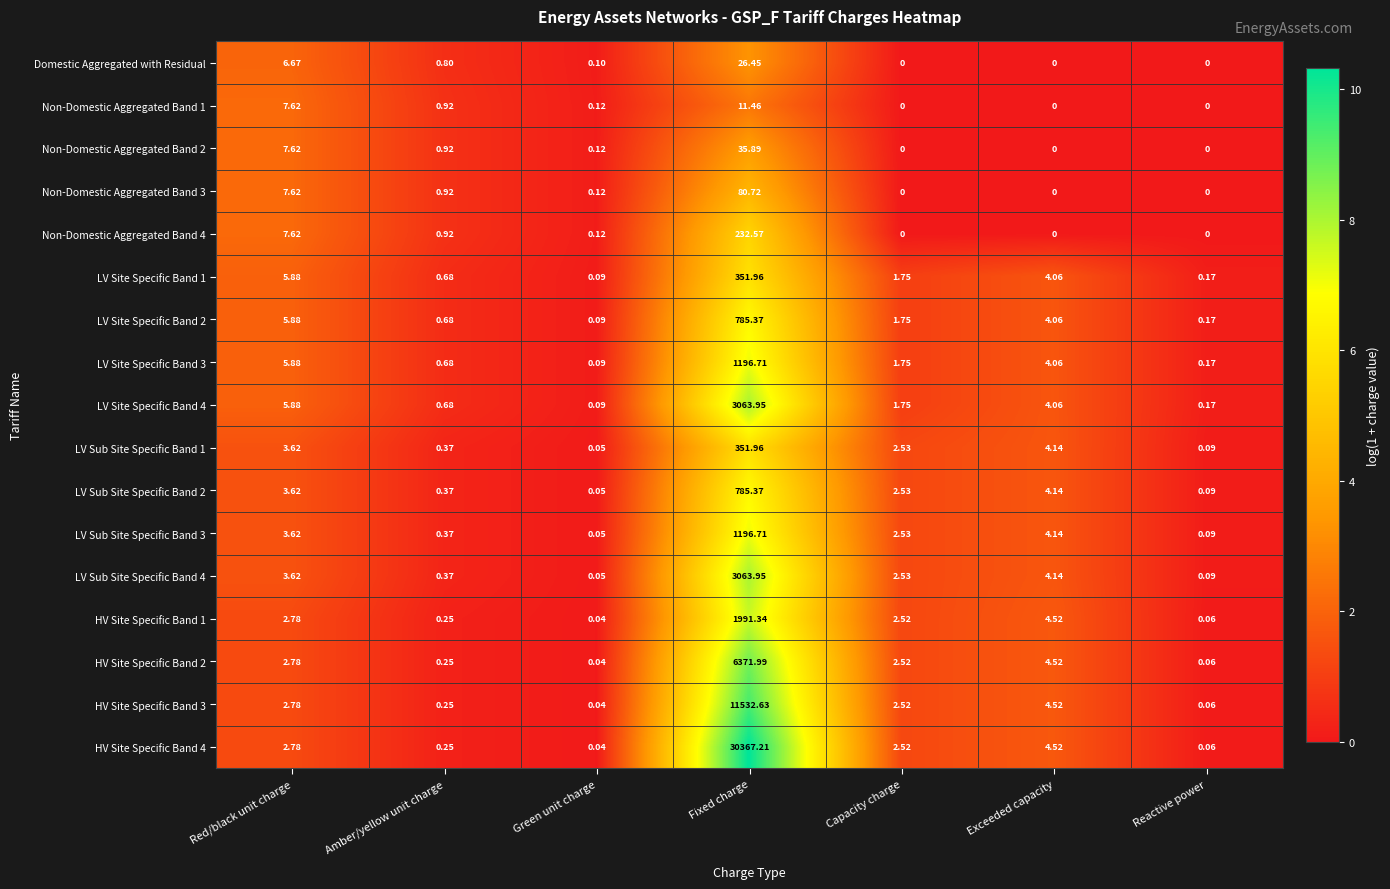

Which category has the highest value in the LV Site Specific Band 1 series?

Fixed charge